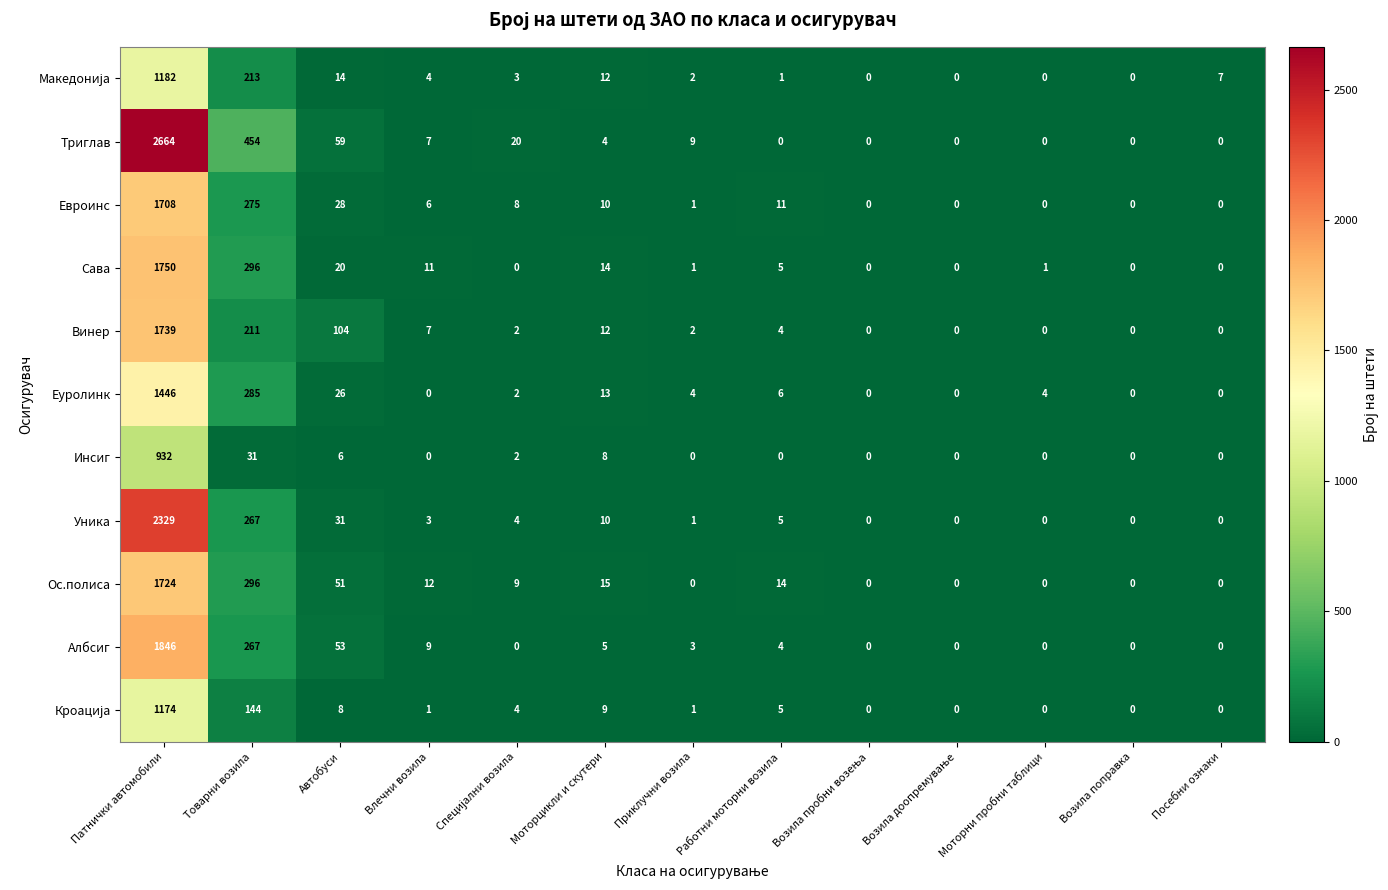

Count the number of data series in this chart.

11